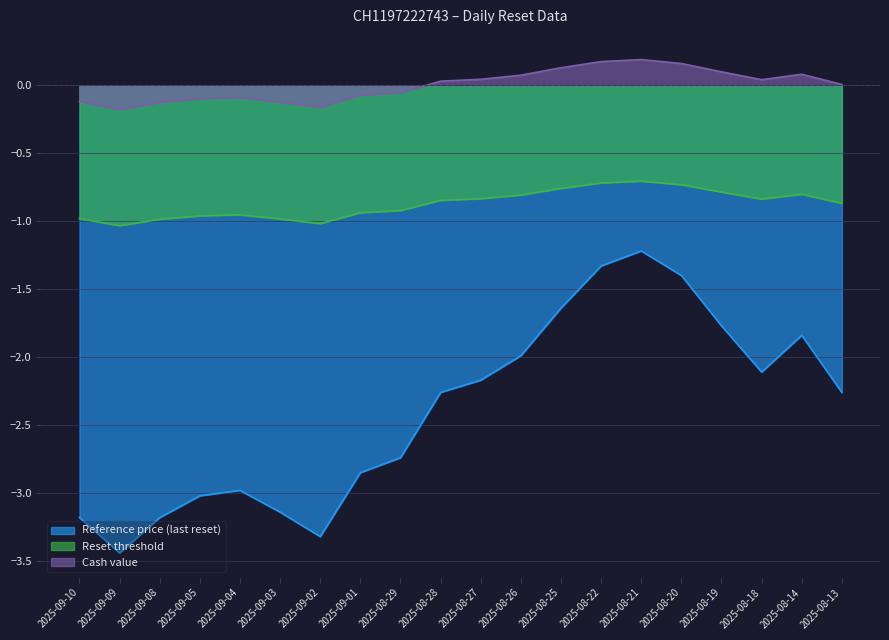

Between 2025-08-22 and 2025-09-05, which is larger?

2025-08-22